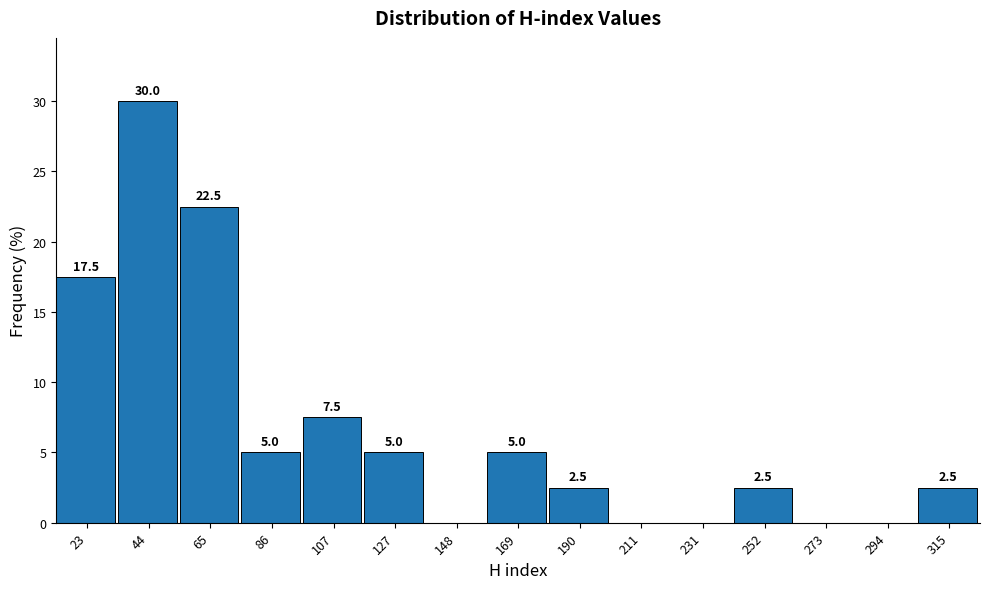

Which range on the x-axis has the tallest bar?

35 to 55